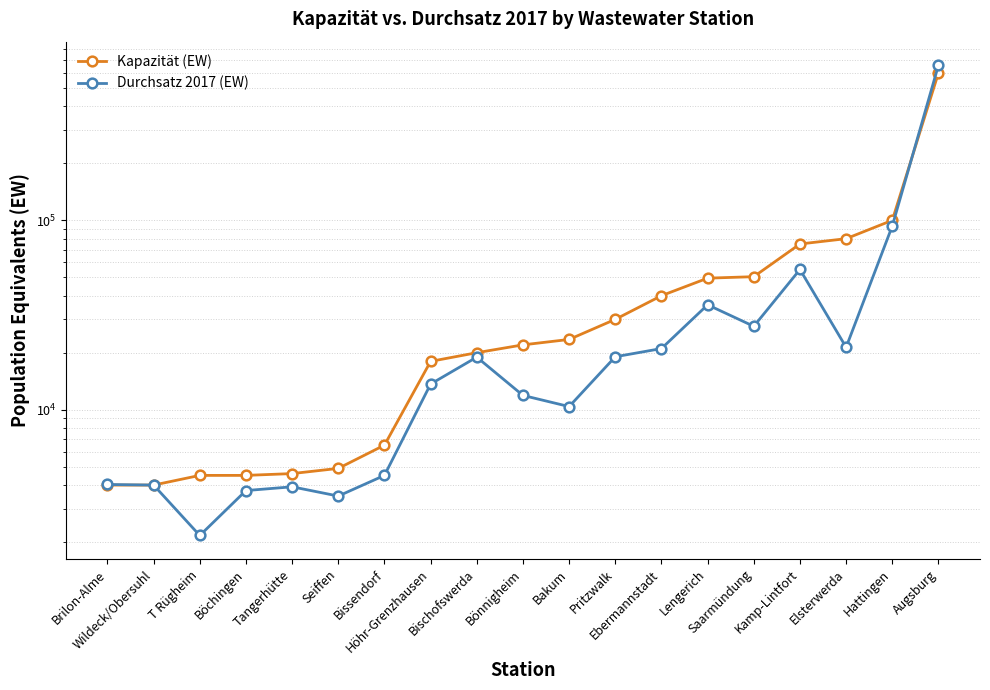

List the series in order of their overall mean, lowest first.

Durchsatz 2017 (EW), Kapazität (EW)